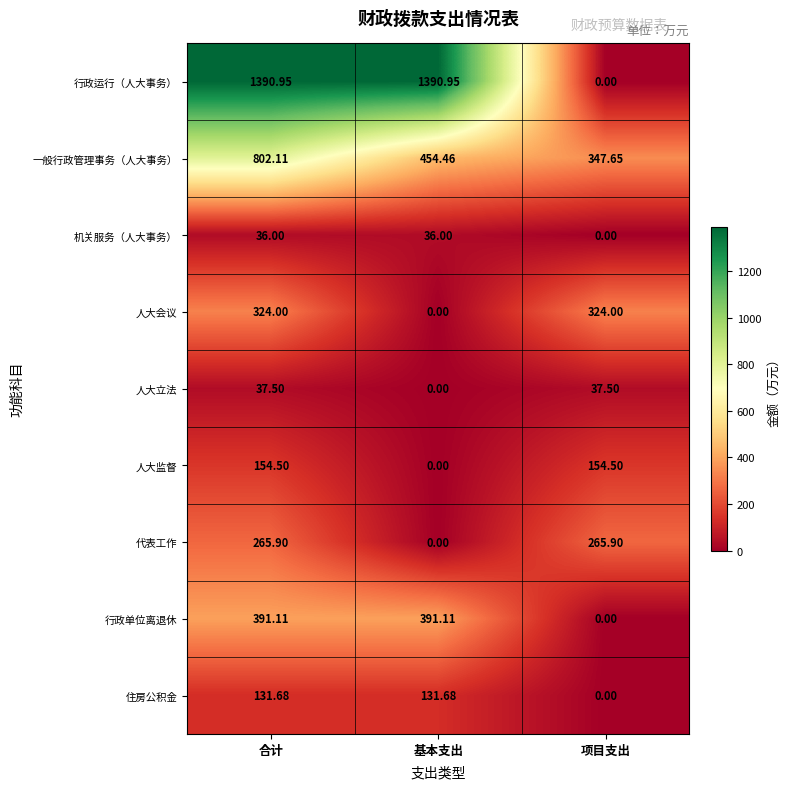

Which series has the largest total across all categories?

行政运行（人大事务）